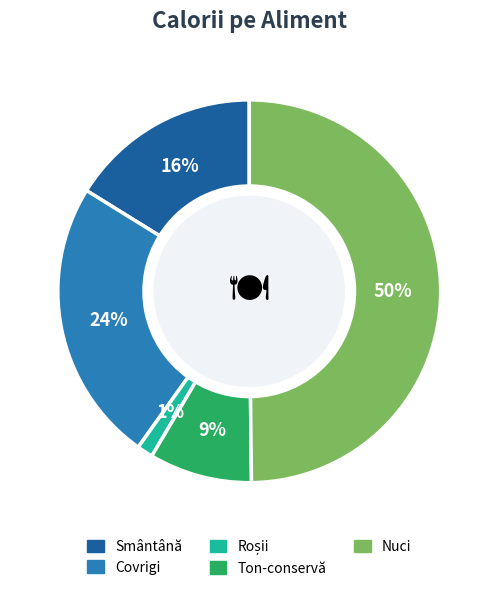

To the nearest percent, what portion does Smântână represent?

16%